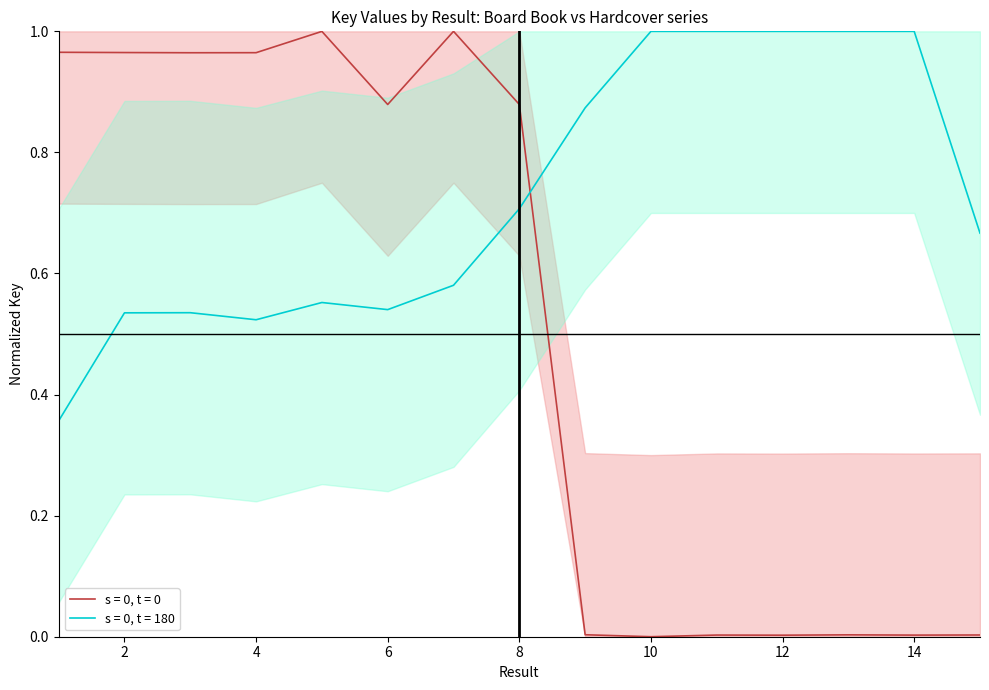

True or false: s = 0, t = 180 and s = 0, t = 0 cross at least once.

True